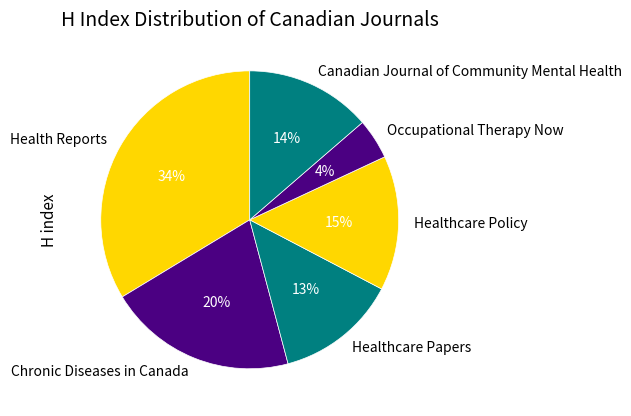

Which slice is the largest?

Health Reports